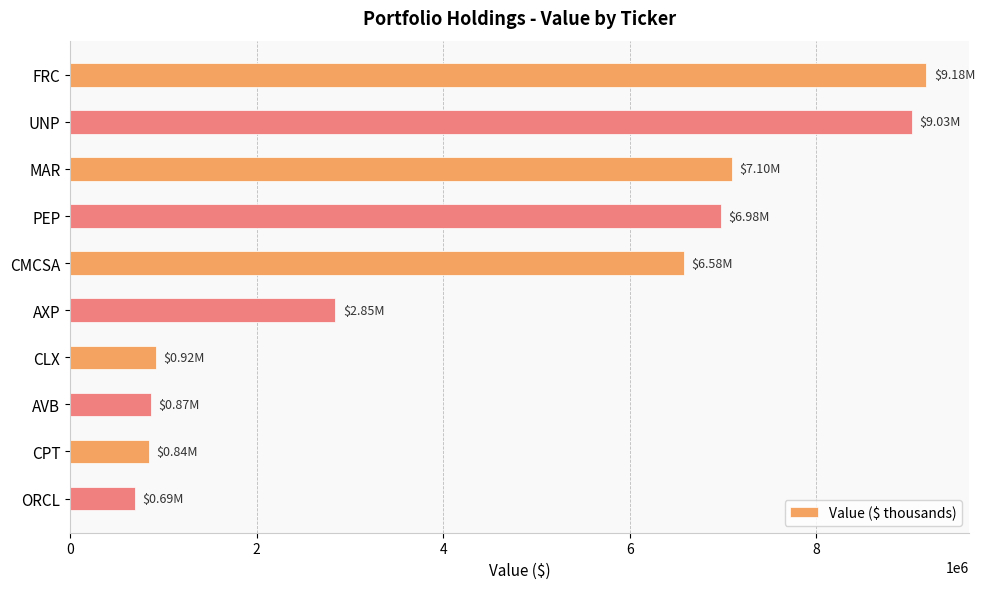

What is the label of the 10th bar from the top?

ORCL